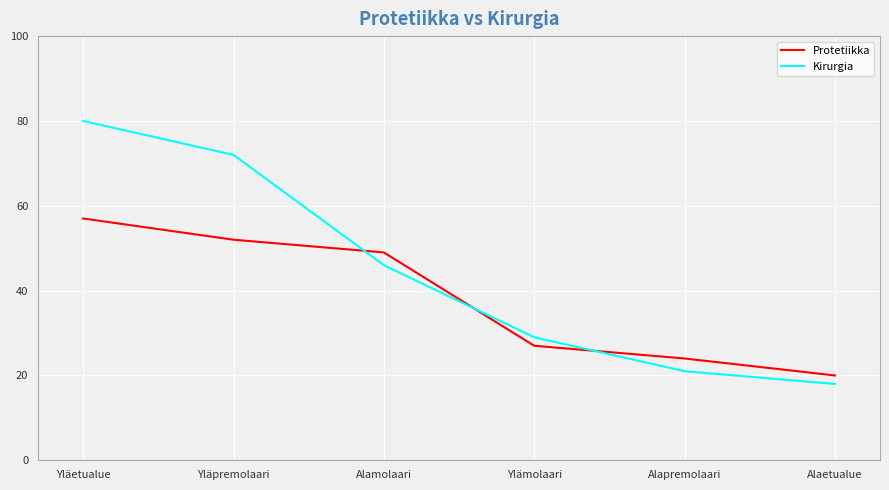

Reading left to right, what are all the values shown in this chart?

Protetiikka: Yläetualue=57	Yläpremolaari=52	Alamolaari=49	Ylämolaari=27	Alapremolaari=24	Alaetualue=20
Kirurgia: Yläetualue=80	Yläpremolaari=72	Alamolaari=46	Ylämolaari=29	Alapremolaari=21	Alaetualue=18